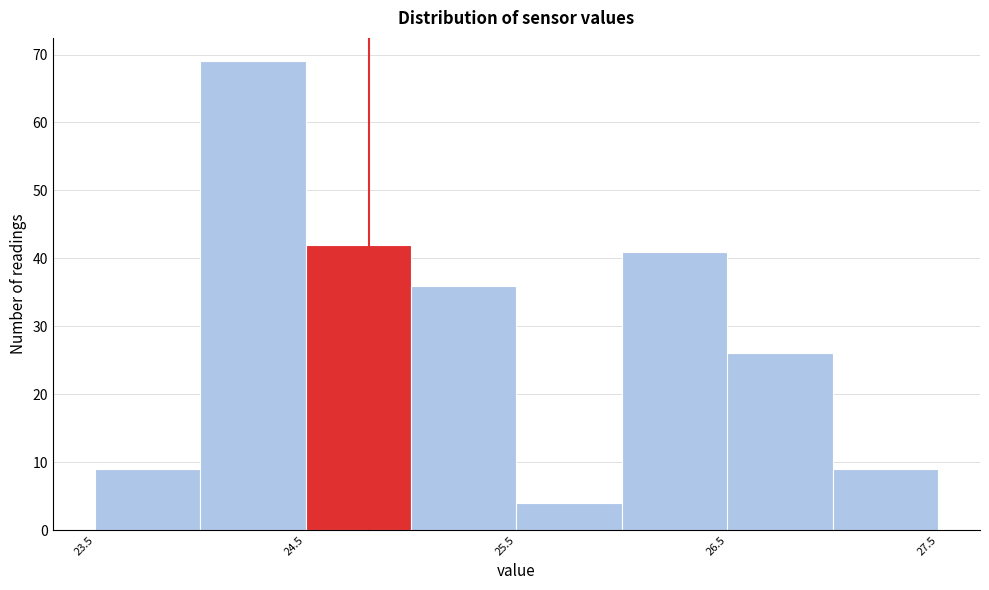

Over which range of the x-axis is the bar tallest?

24.0 to 24.5